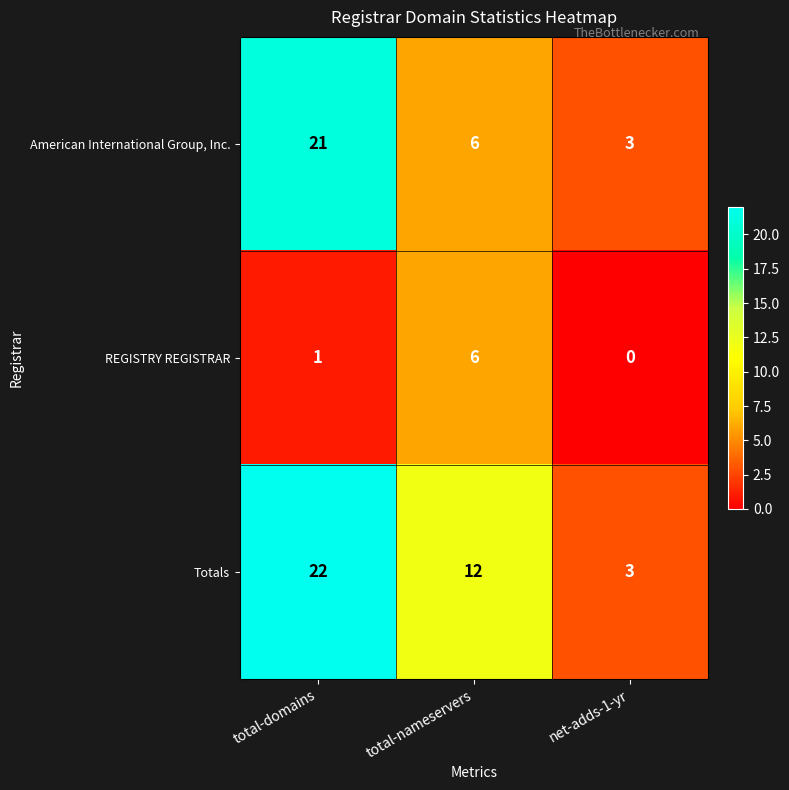

How many categories are shown in the chart?

3